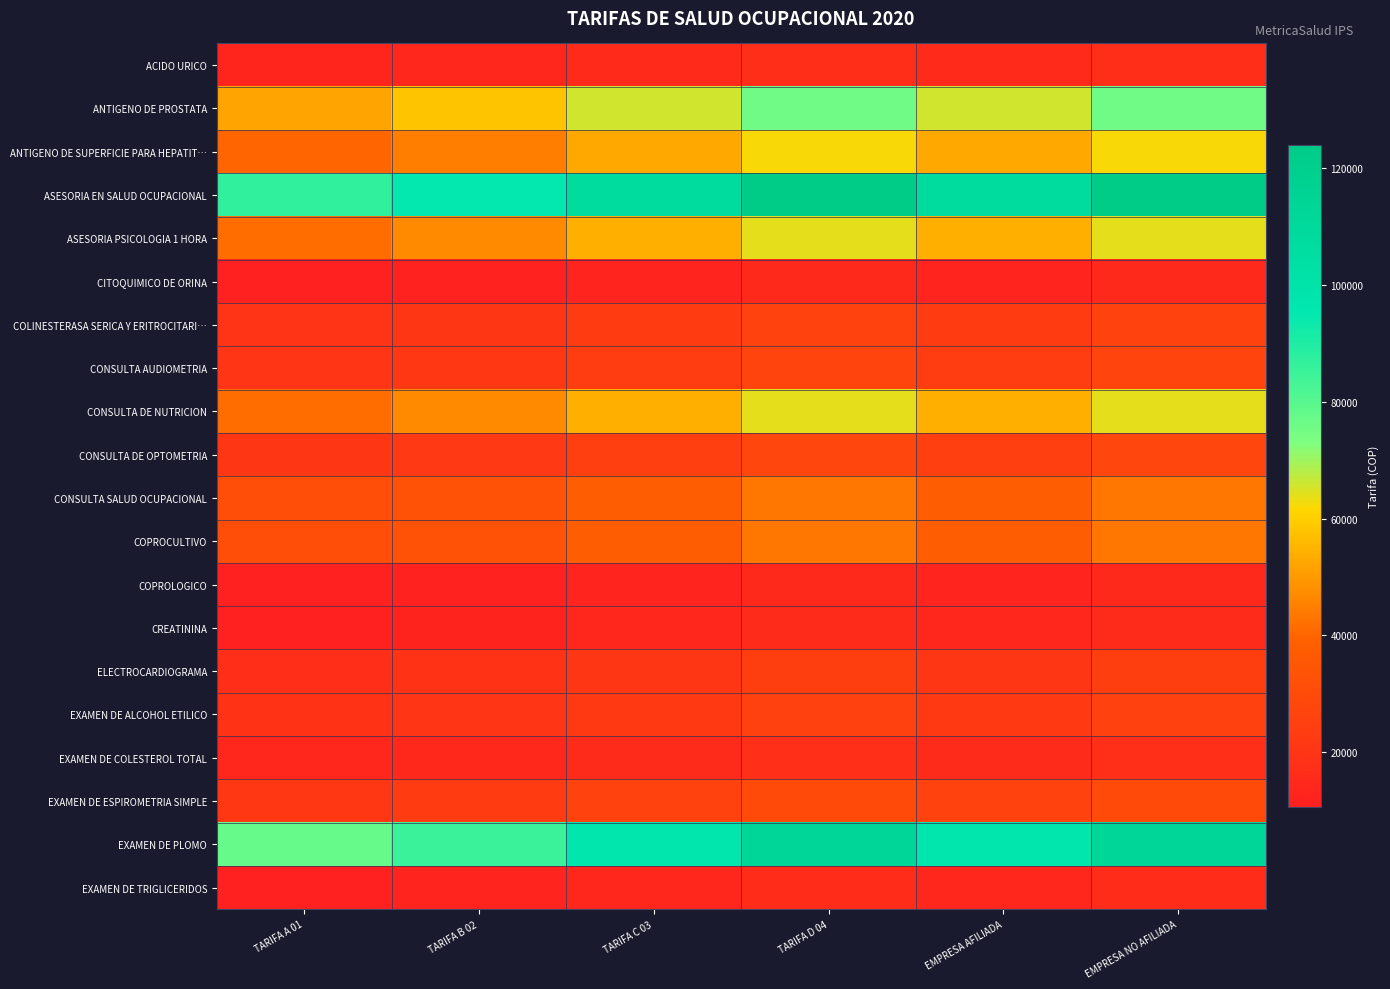

Reading left to right, extract all data points from this chart.

ACIDO URICO: TARIFA A 01=13000	TARIFA B 02=14000	TARIFA C 03=15100	TARIFA D 04=17000	EMPRESA AFILIADA=15100	EMPRESA NO AFILIADA=17000
ANTIGENO DE PROSTATA: TARIFA A 01=52000	TARIFA B 02=58000	TARIFA C 03=65900	TARIFA D 04=76000	EMPRESA AFILIADA=65900	EMPRESA NO AFILIADA=76000
ANTIGENO DE SUPERFICIE PARA HEPATIT…: TARIFA A 01=40000	TARIFA B 02=45000	TARIFA C 03=52900	TARIFA D 04=62000	EMPRESA AFILIADA=52900	EMPRESA NO AFILIADA=62000
ASESORIA EN SALUD OCUPACIONAL: TARIFA A 01=87000	TARIFA B 02=95000	TARIFA C 03=108000	TARIFA D 04=124000	EMPRESA AFILIADA=108000	EMPRESA NO AFILIADA=124000
ASESORIA PSICOLOGIA 1 HORA: TARIFA A 01=41500	TARIFA B 02=47000	TARIFA C 03=54000	TARIFA D 04=64000	EMPRESA AFILIADA=54000	EMPRESA NO AFILIADA=64000
CITOQUIMICO DE ORINA: TARIFA A 01=10500	TARIFA B 02=11500	TARIFA C 03=12500	TARIFA D 04=14500	EMPRESA AFILIADA=12500	EMPRESA NO AFILIADA=14500
COLINESTERASA SERICA Y ERITROCITARI…: TARIFA A 01=19000	TARIFA B 02=20500	TARIFA C 03=22700	TARIFA D 04=26000	EMPRESA AFILIADA=22700	EMPRESA NO AFILIADA=26000
CONSULTA AUDIOMETRIA: TARIFA A 01=20000	TARIFA B 02=21500	TARIFA C 03=23800	TARIFA D 04=27000	EMPRESA AFILIADA=23800	EMPRESA NO AFILIADA=27000
CONSULTA DE NUTRICION: TARIFA A 01=41500	TARIFA B 02=47000	TARIFA C 03=54000	TARIFA D 04=64000	EMPRESA AFILIADA=54000	EMPRESA NO AFILIADA=64000
CONSULTA DE OPTOMETRIA: TARIFA A 01=20500	TARIFA B 02=22000	TARIFA C 03=24300	TARIFA D 04=27500	EMPRESA AFILIADA=24300	EMPRESA NO AFILIADA=27500
CONSULTA SALUD OCUPACIONAL: TARIFA A 01=31000	TARIFA B 02=33000	TARIFA C 03=37800	TARIFA D 04=43500	EMPRESA AFILIADA=37800	EMPRESA NO AFILIADA=43500
COPROCULTIVO: TARIFA A 01=31000	TARIFA B 02=33000	TARIFA C 03=37600	TARIFA D 04=43500	EMPRESA AFILIADA=37600	EMPRESA NO AFILIADA=43500
COPROLOGICO: TARIFA A 01=10500	TARIFA B 02=11500	TARIFA C 03=12500	TARIFA D 04=14500	EMPRESA AFILIADA=12500	EMPRESA NO AFILIADA=14500
CREATININA: TARIFA A 01=11000	TARIFA B 02=12000	TARIFA C 03=13200	TARIFA D 04=15500	EMPRESA AFILIADA=13200	EMPRESA NO AFILIADA=15500
ELECTROCARDIOGRAMA: TARIFA A 01=17000	TARIFA B 02=18500	TARIFA C 03=20500	TARIFA D 04=24000	EMPRESA AFILIADA=20500	EMPRESA NO AFILIADA=24000
EXAMEN DE ALCOHOL ETILICO: TARIFA A 01=18500	TARIFA B 02=20000	TARIFA C 03=22100	TARIFA D 04=25000	EMPRESA AFILIADA=22100	EMPRESA NO AFILIADA=25000
EXAMEN DE COLESTEROL TOTAL: TARIFA A 01=13400	TARIFA B 02=14400	TARIFA C 03=15800	TARIFA D 04=18000	EMPRESA AFILIADA=15800	EMPRESA NO AFILIADA=18000
EXAMEN DE ESPIROMETRIA SIMPLE: TARIFA A 01=21500	TARIFA B 02=23000	TARIFA C 03=25900	TARIFA D 04=29500	EMPRESA AFILIADA=25900	EMPRESA NO AFILIADA=29500
EXAMEN DE PLOMO: TARIFA A 01=77500	TARIFA B 02=85000	TARIFA C 03=97200	TARIFA D 04=113000	EMPRESA AFILIADA=97200	EMPRESA NO AFILIADA=113000
EXAMEN DE TRIGLICERIDOS: TARIFA A 01=11300	TARIFA B 02=12300	TARIFA C 03=13600	TARIFA D 04=16000	EMPRESA AFILIADA=13600	EMPRESA NO AFILIADA=16000